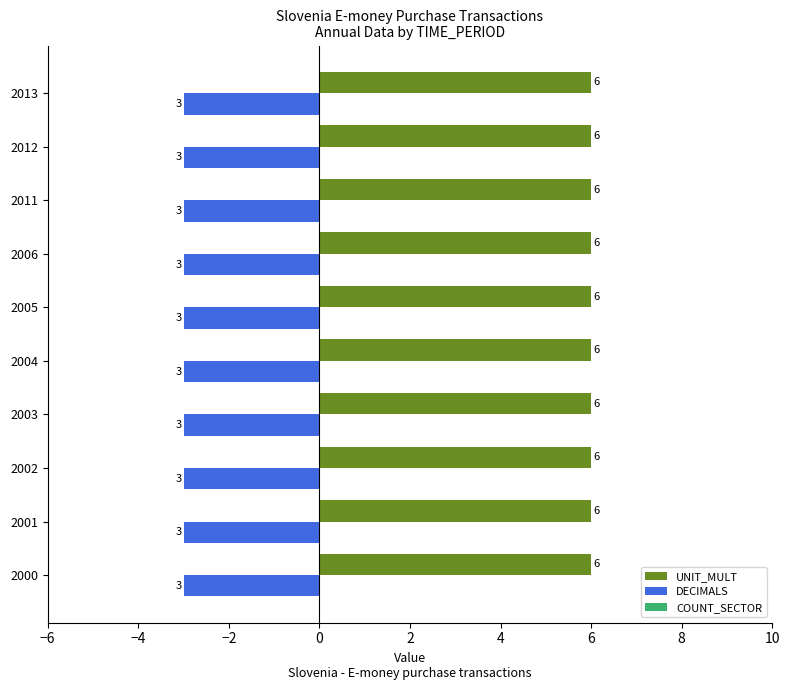

Rank the series by their maximum value, from highest to lowest.

UNIT_MULT, DECIMALS